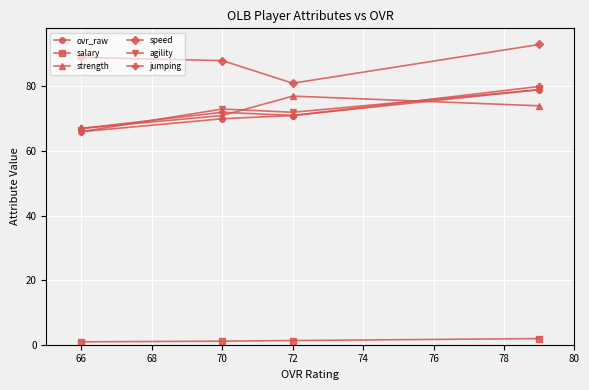

Which series has the largest total across all categories?

speed